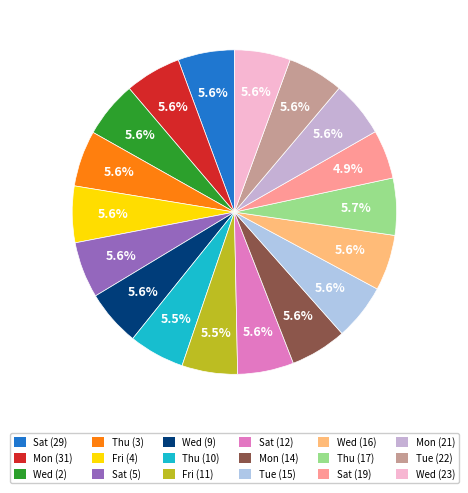

How many segments does this pie chart have?

18